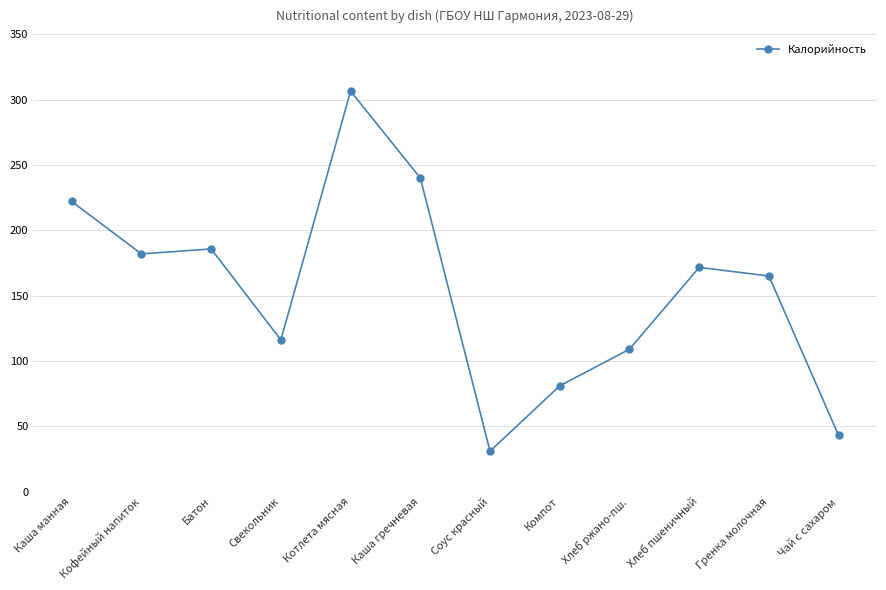

What value does the data have at Соус красный?

31.0